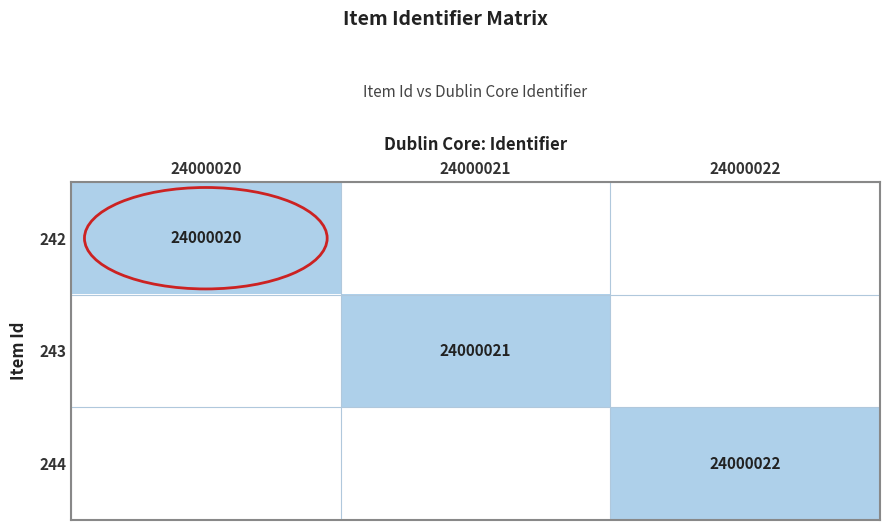

The value of 244 at 24000022 is 10234404. True or false?

False